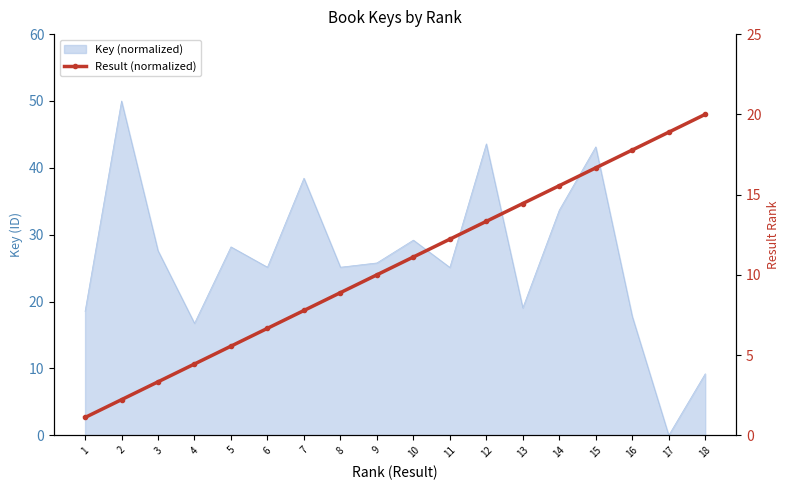

Does the chart have visible grid lines?

No